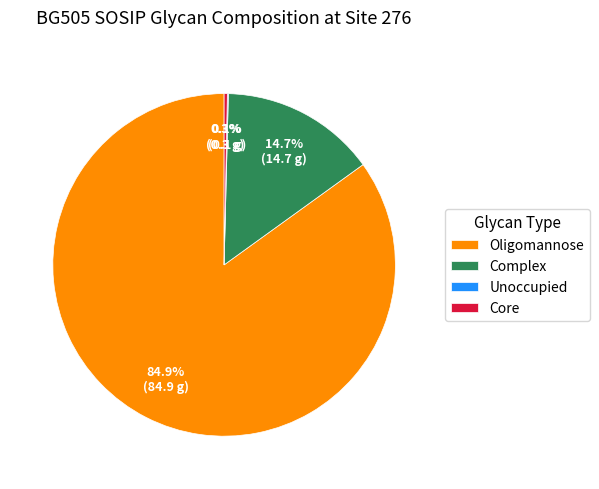

Do Complex and Core together represent more than half of the pie?

No